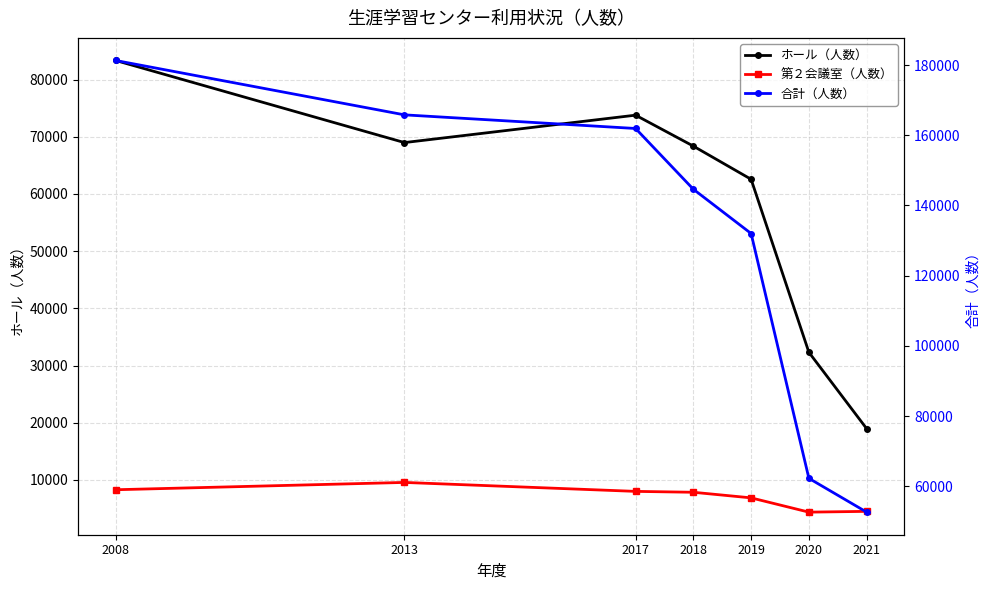

List the series in order of their peak value, highest first.

合計（人数）, ホール（人数）, 第２会議室（人数）